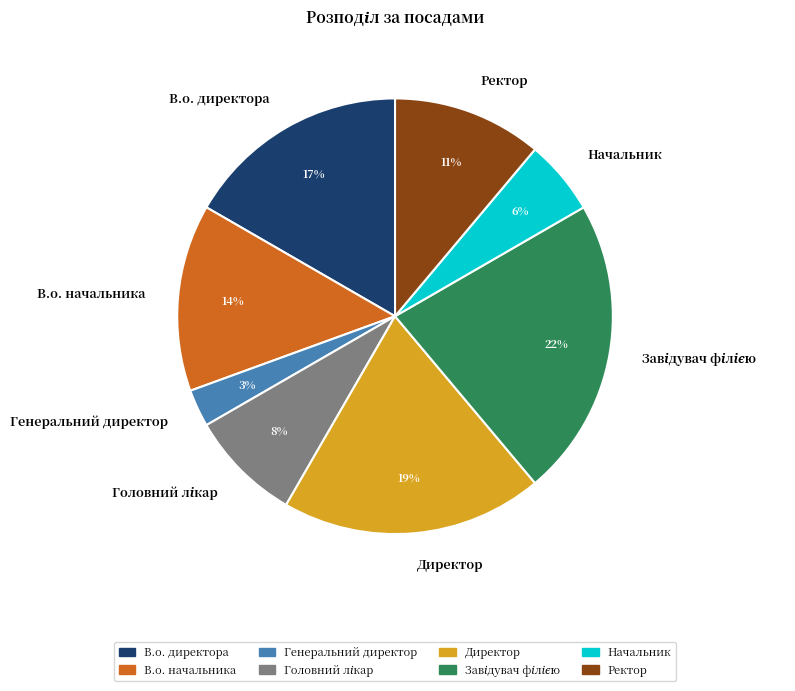

Is there a majority slice in this chart?

No